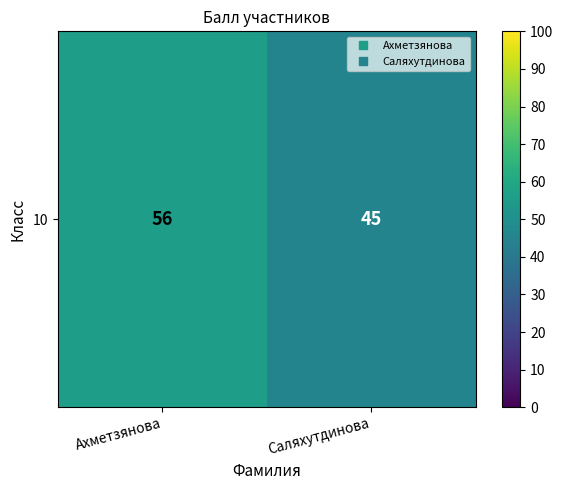

List the labels in order of value, smallest first.

Саляхутдинова, Ахметзянова